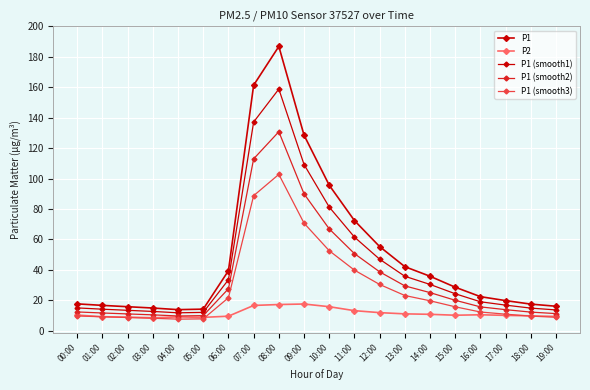

How many series are shown in this chart?

5